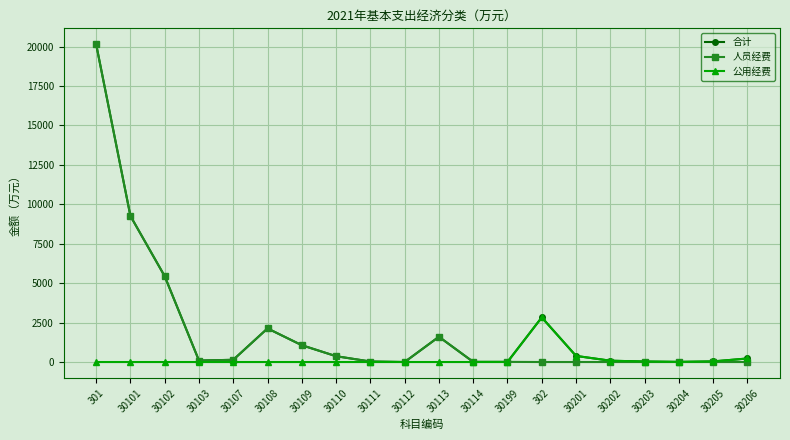

The value of 合计 at 30114 is 8.6. True or false?

True